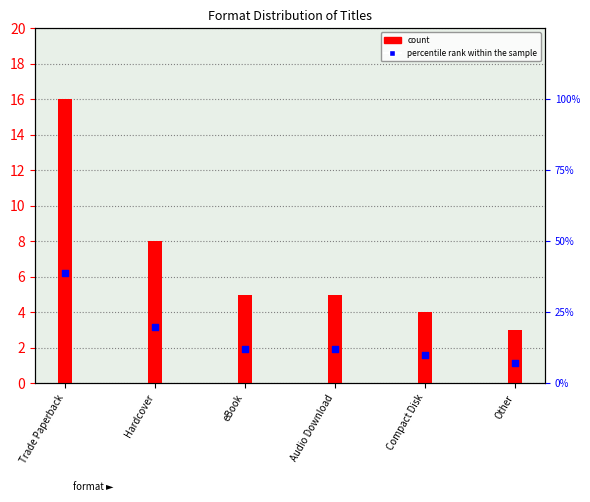

At how many categories does at least one series exceed 33?

1